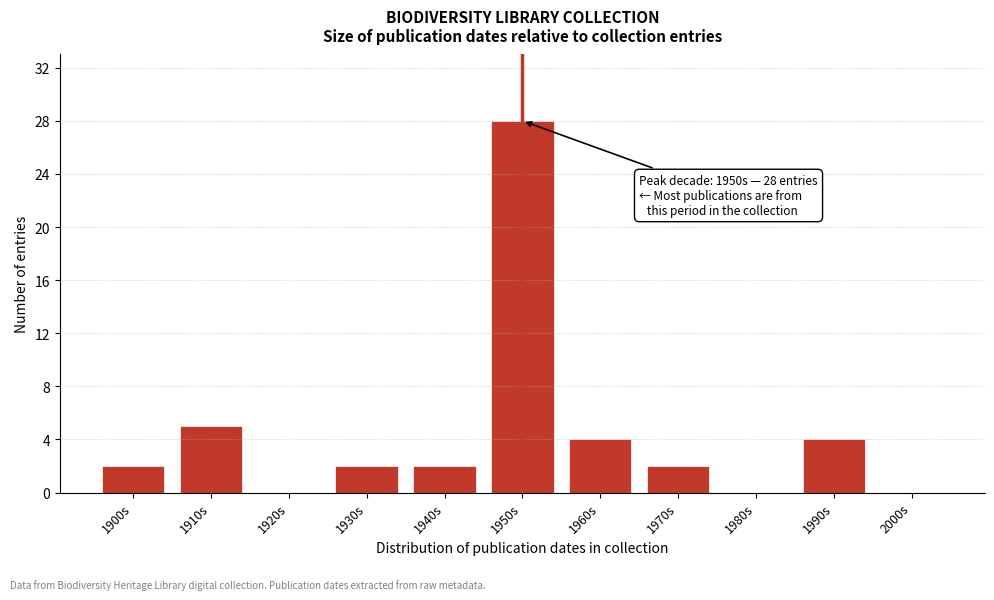

Reading right to left, extract all data points from this chart.

2000s=0	1990s=4	1980s=0	1970s=2	1960s=4	1950s=28	1940s=2	1930s=2	1920s=0	1910s=5	1900s=2